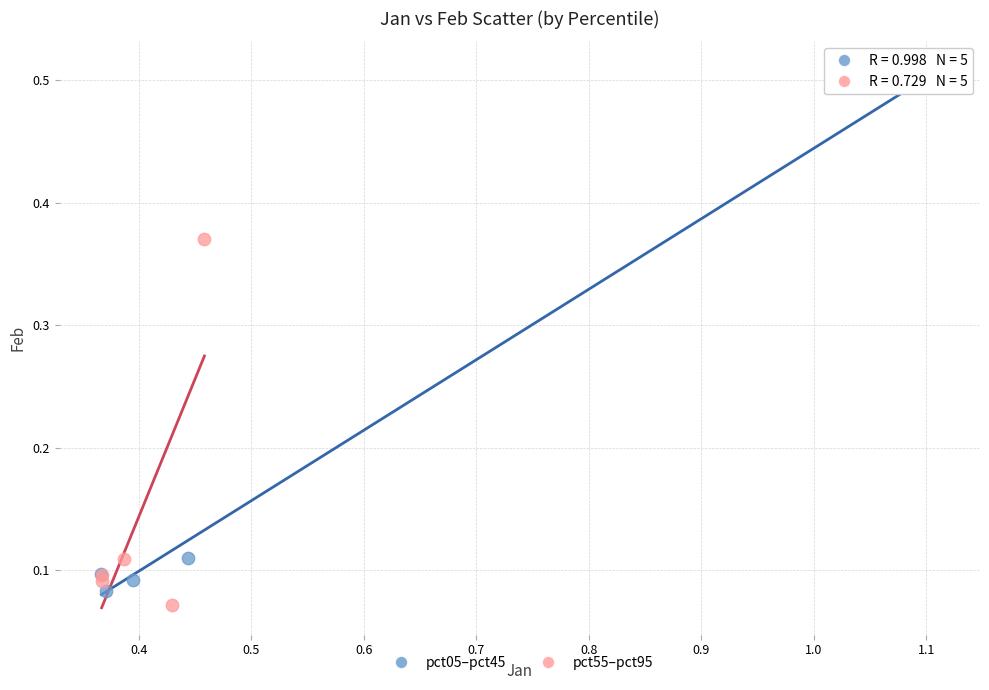

Which series has the widest spread of Y values?

pct05–pct45